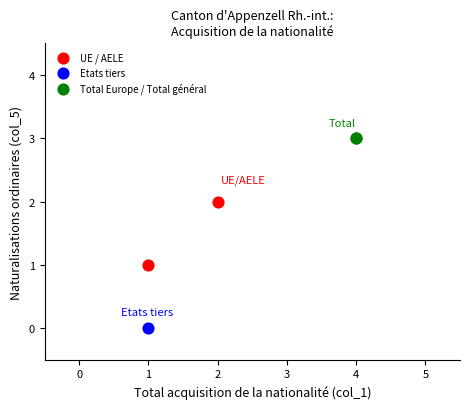

Which series contains the lowest Y value?

Etats tiers